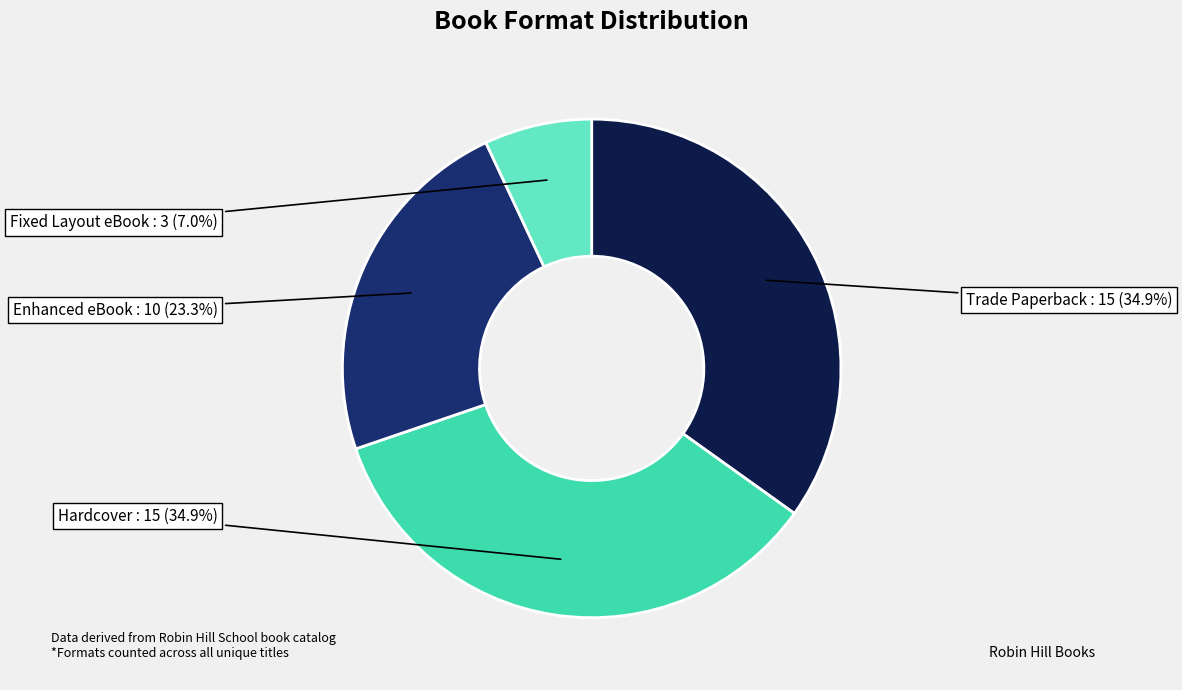

How many slices are in this pie chart?

4